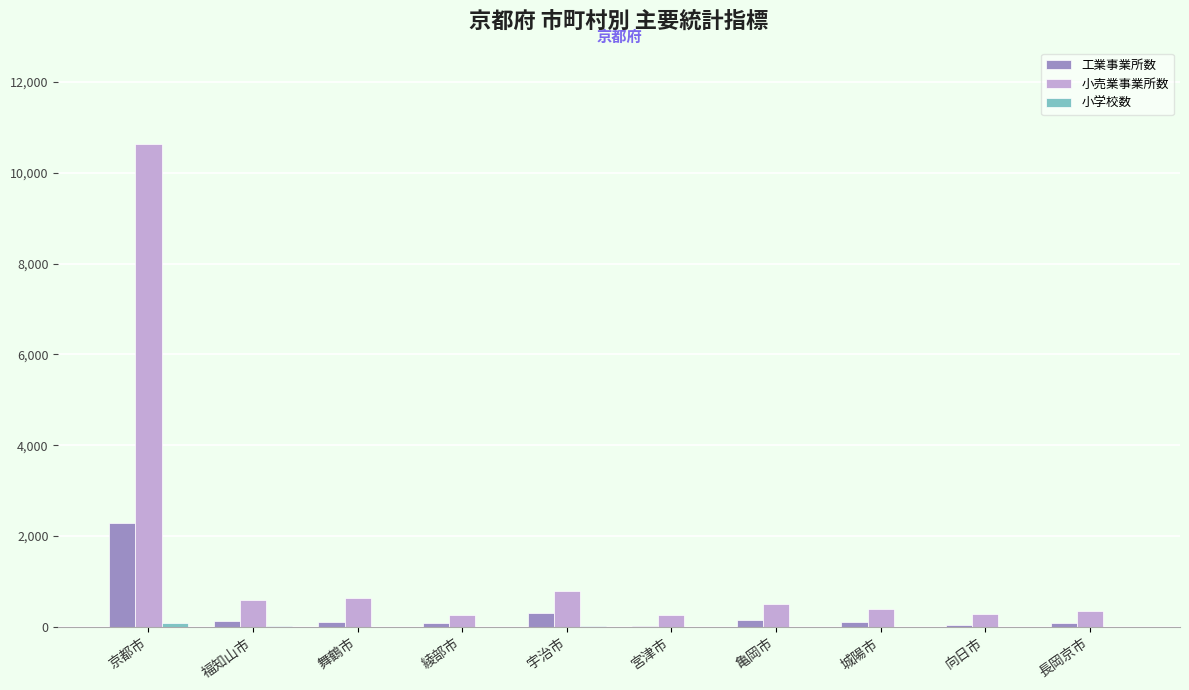

At which category is the sum across all series the highest?

京都市